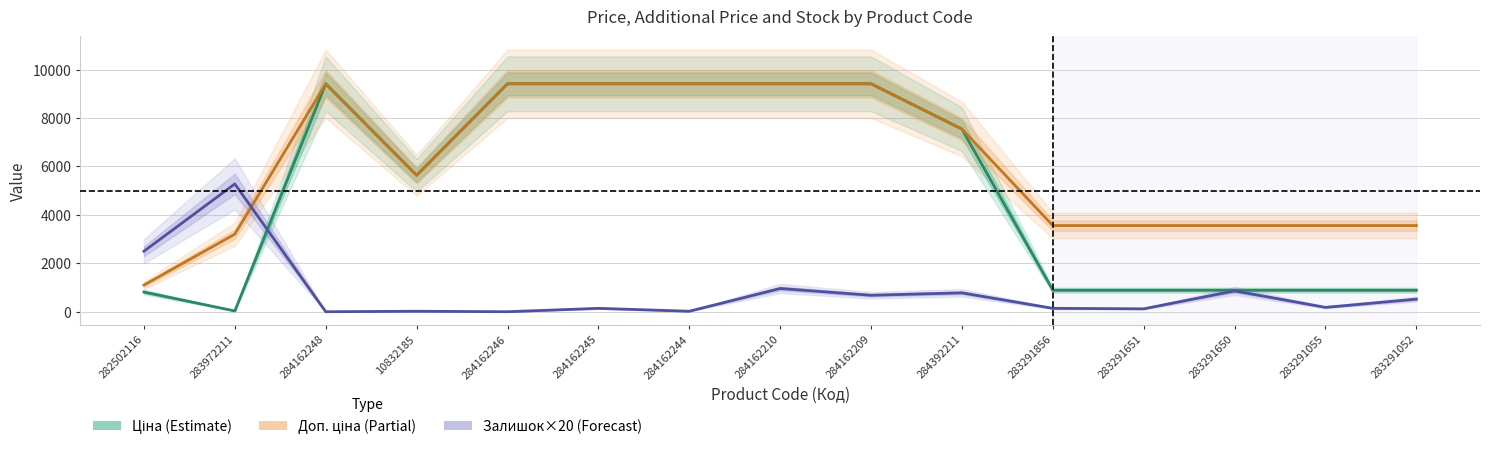

What value does the Доп. ціна series have at 284162245?

9416.9